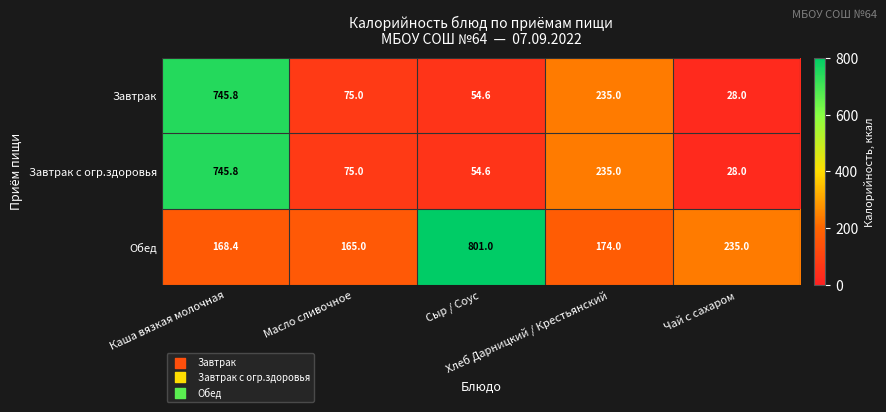

What is the smallest value displayed?

28.0